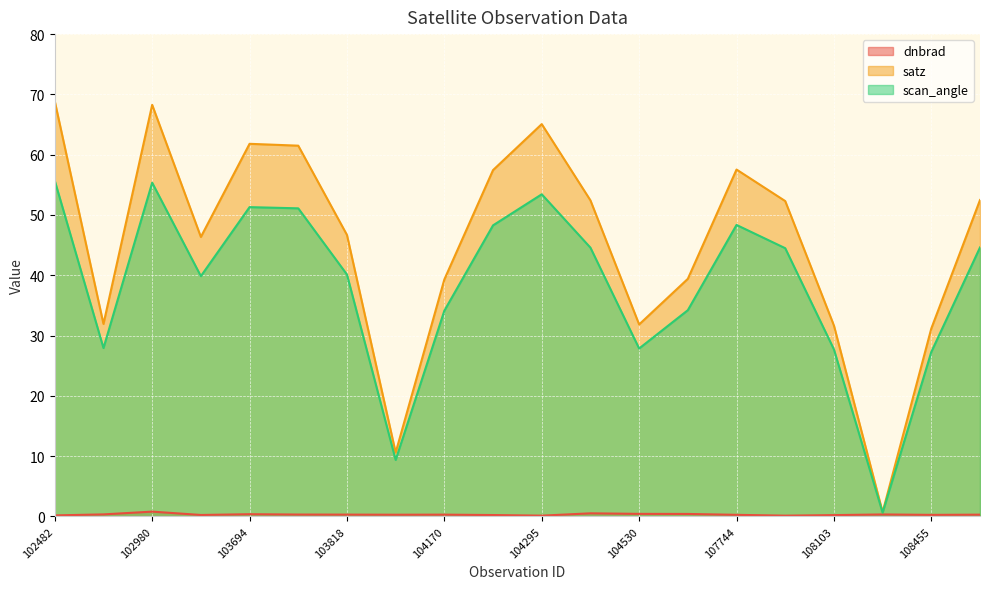

True or false: dnbrad and scan_angle intersect in this chart.

False